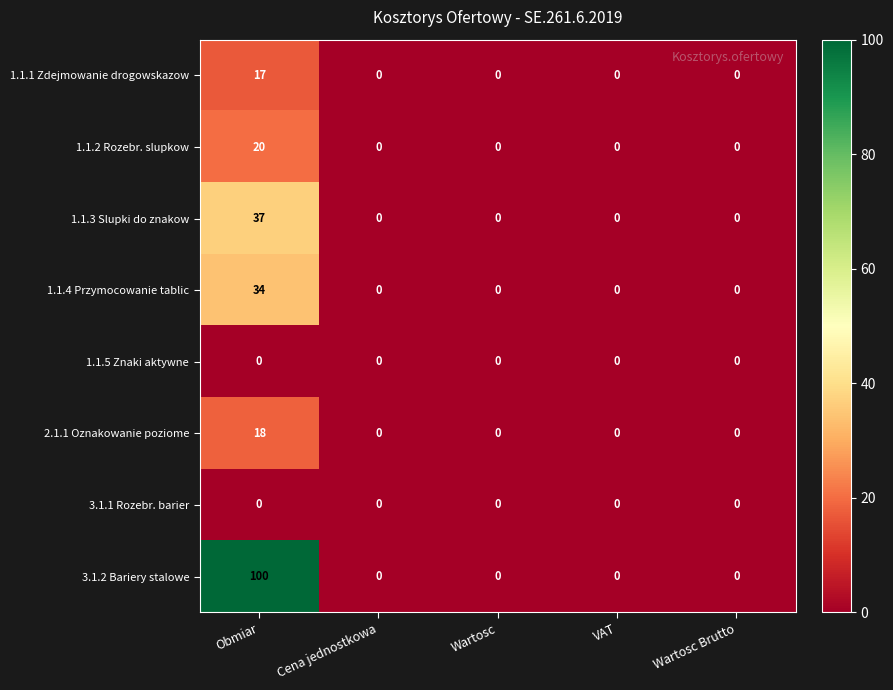

How many distinct data groups are displayed?

8